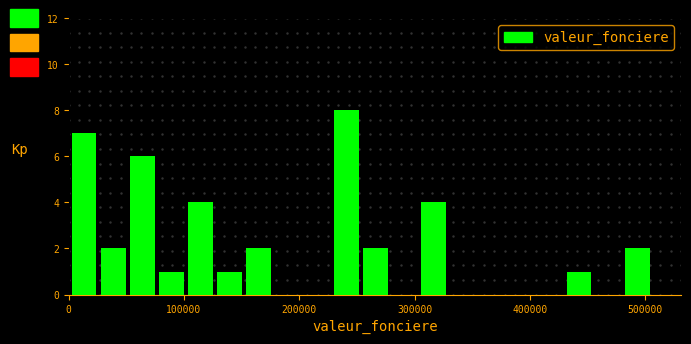

Read against the x-axis, roughly where is the centre of the tallest bar?

240000